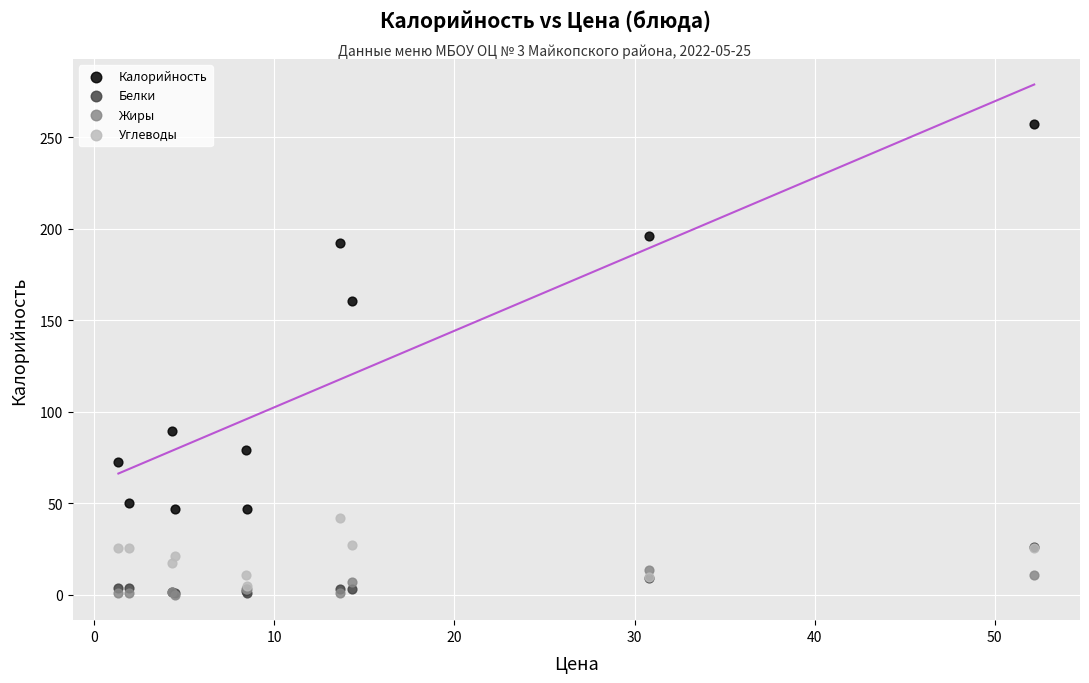

Across all series, what Y value is closest to 128?

160.5